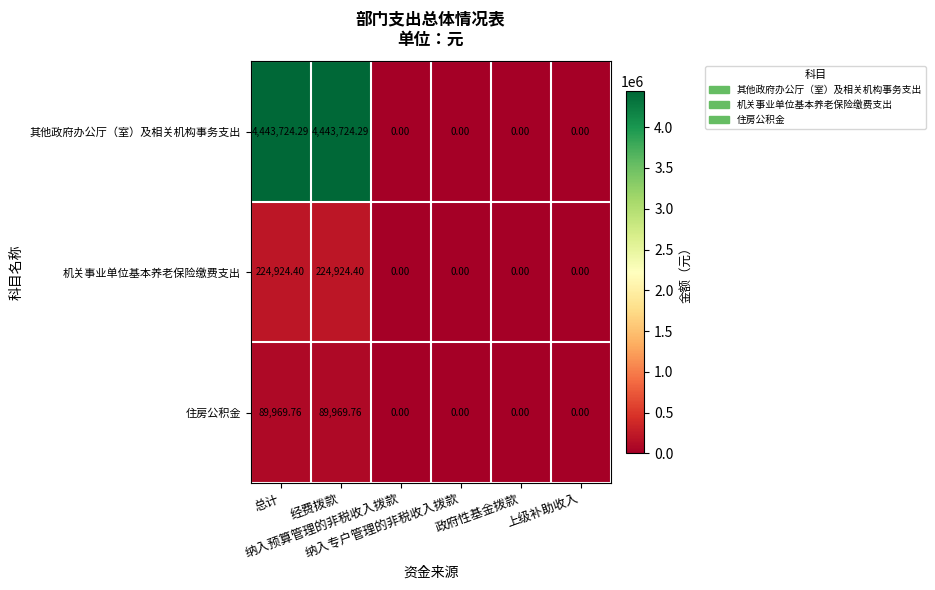

List the series in order of their peak value, lowest first.

住房公积金, 机关事业单位基本养老保险缴费支出, 其他政府办公厅（室）及相关机构事务支出